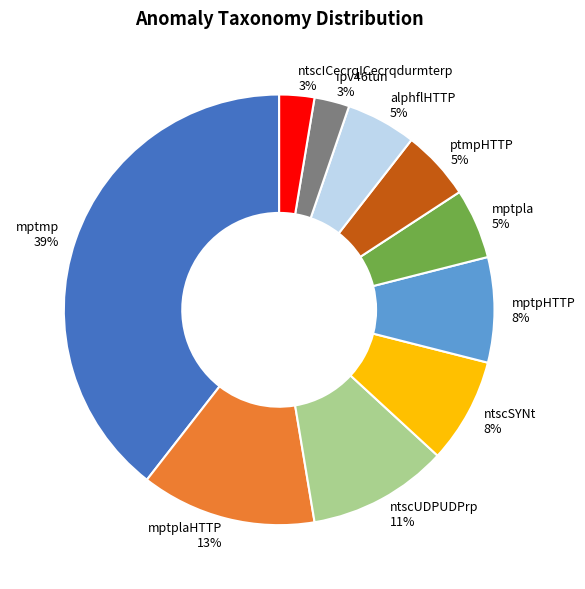

What is the largest slice in the pie chart?

mptmp